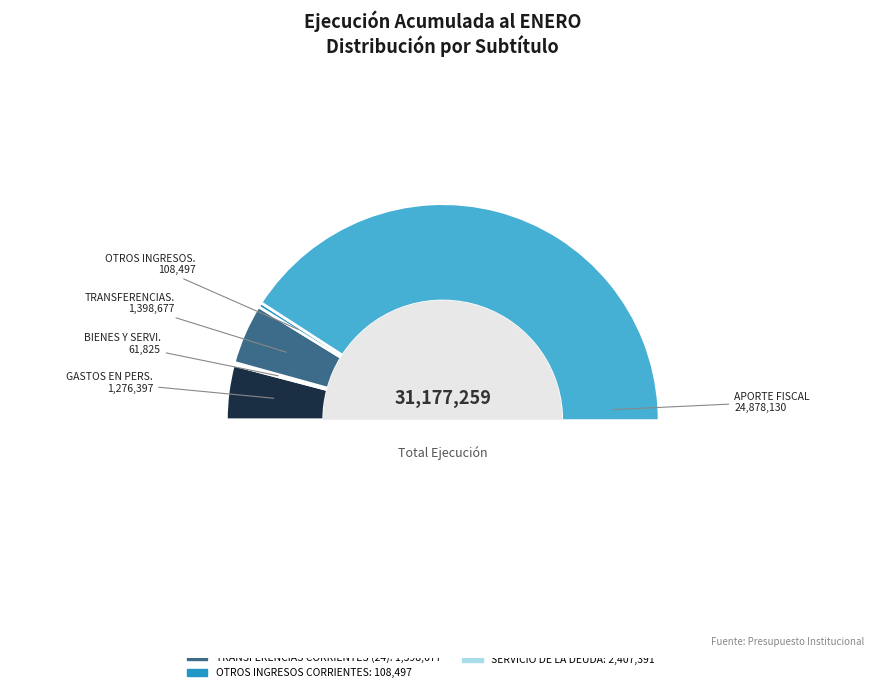

Is it true that APORTE FISCAL is 80% of the pie?

True